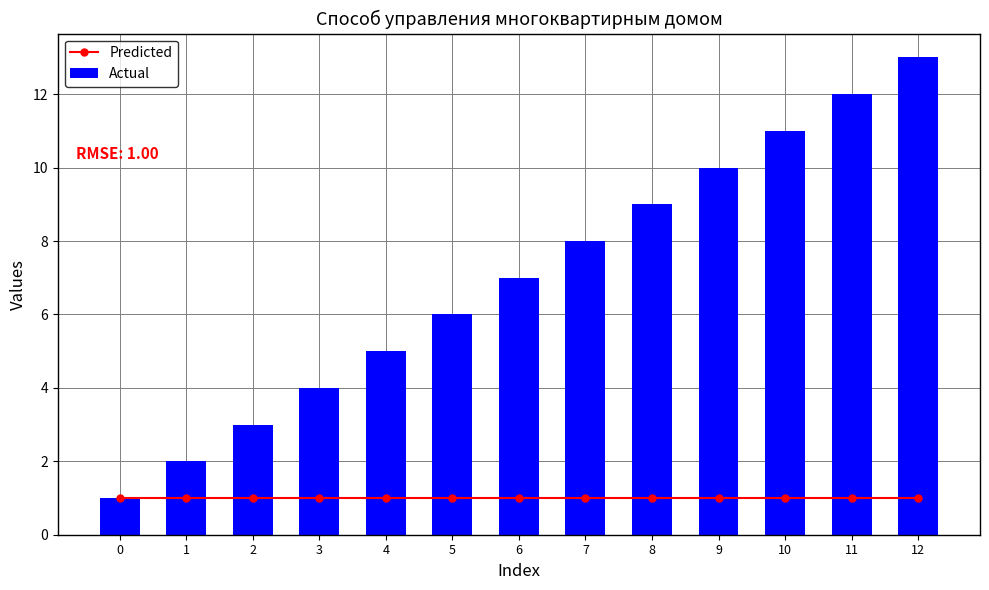

List the series in order of their overall mean, lowest first.

Predicted, Actual